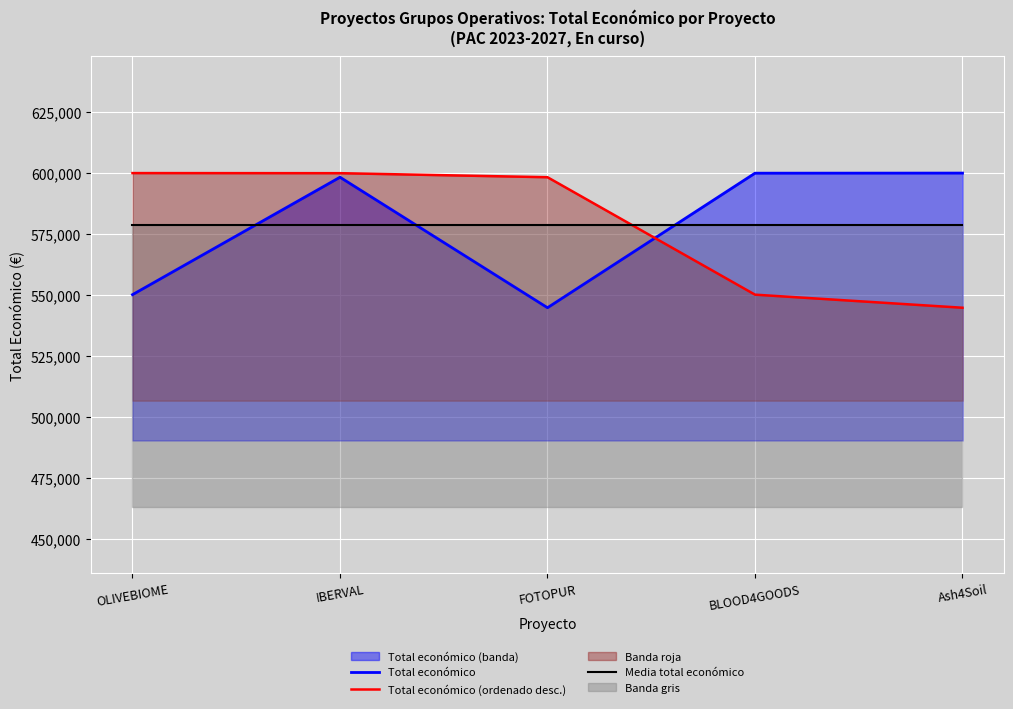

Which series has the largest range (max minus min)?

Total económico